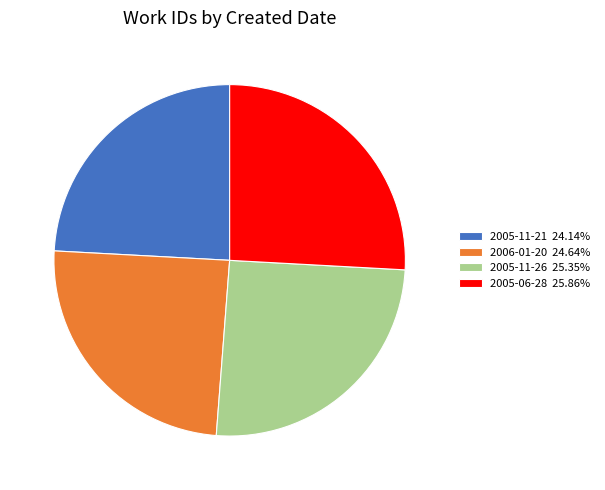

Which has a higher value, 2005-06-28 or 2006-01-20?

2005-06-28